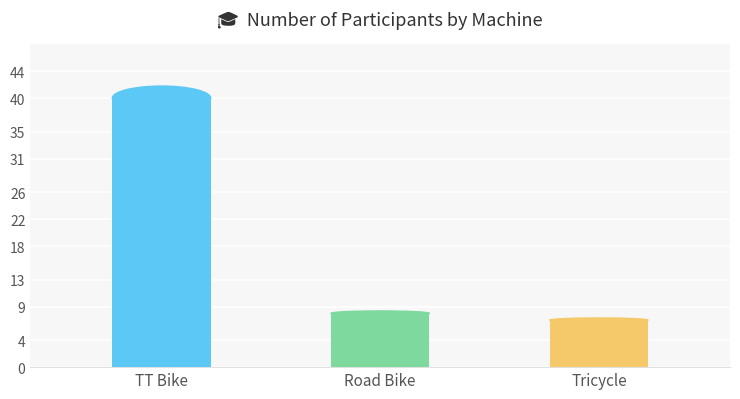

Reading left to right, extract all data points from this chart.

40	8	7